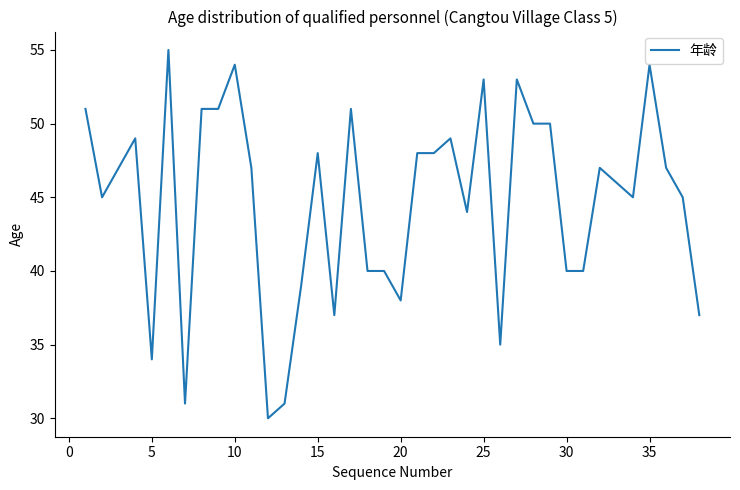

What is the minimum value shown in the chart?

30